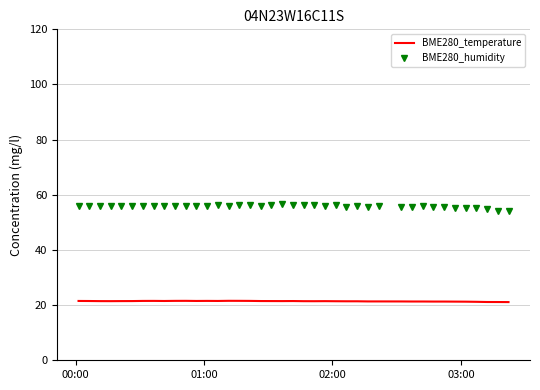

True or false: BME280_temperature and BME280_humidity intersect in this chart.

False